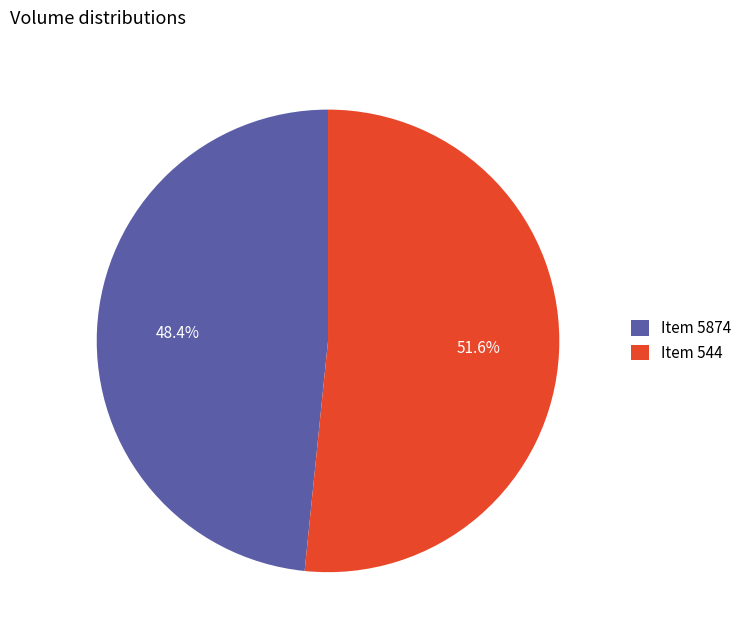

Which slice represents more than half of the pie?

Item 544